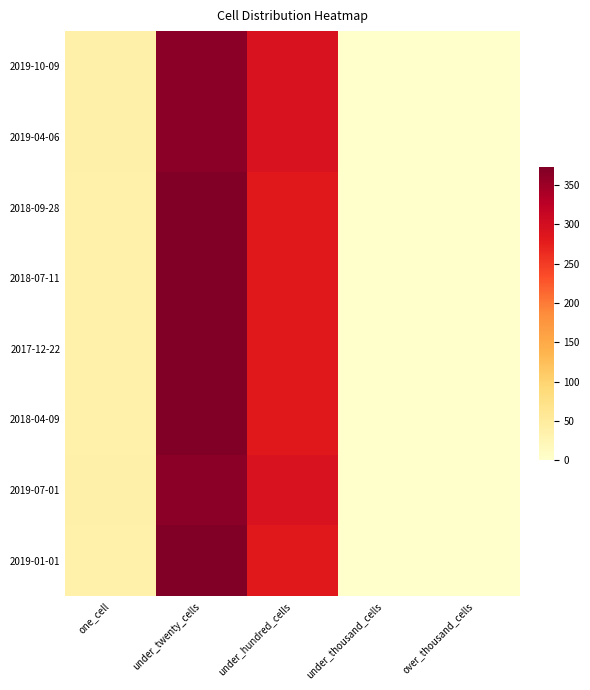

Reading left to right, list all the values displayed in this chart.

2019-10-09: one_cell=37	under_twenty_cells=364	under_hundred_cells=292	under_thousand_cells=0	over_thousand_cells=0
2019-04-06: one_cell=37	under_twenty_cells=364	under_hundred_cells=292	under_thousand_cells=0	over_thousand_cells=0
2018-09-28: one_cell=35	under_twenty_cells=373	under_hundred_cells=282	under_thousand_cells=0	over_thousand_cells=0
2018-07-11: one_cell=35	under_twenty_cells=373	under_hundred_cells=282	under_thousand_cells=0	over_thousand_cells=0
2017-12-22: one_cell=35	under_twenty_cells=373	under_hundred_cells=282	under_thousand_cells=0	over_thousand_cells=0
2018-04-09: one_cell=35	under_twenty_cells=373	under_hundred_cells=282	under_thousand_cells=0	over_thousand_cells=0
2019-07-01: one_cell=37	under_twenty_cells=364	under_hundred_cells=292	under_thousand_cells=0	over_thousand_cells=0
2019-01-01: one_cell=35	under_twenty_cells=373	under_hundred_cells=282	under_thousand_cells=0	over_thousand_cells=0